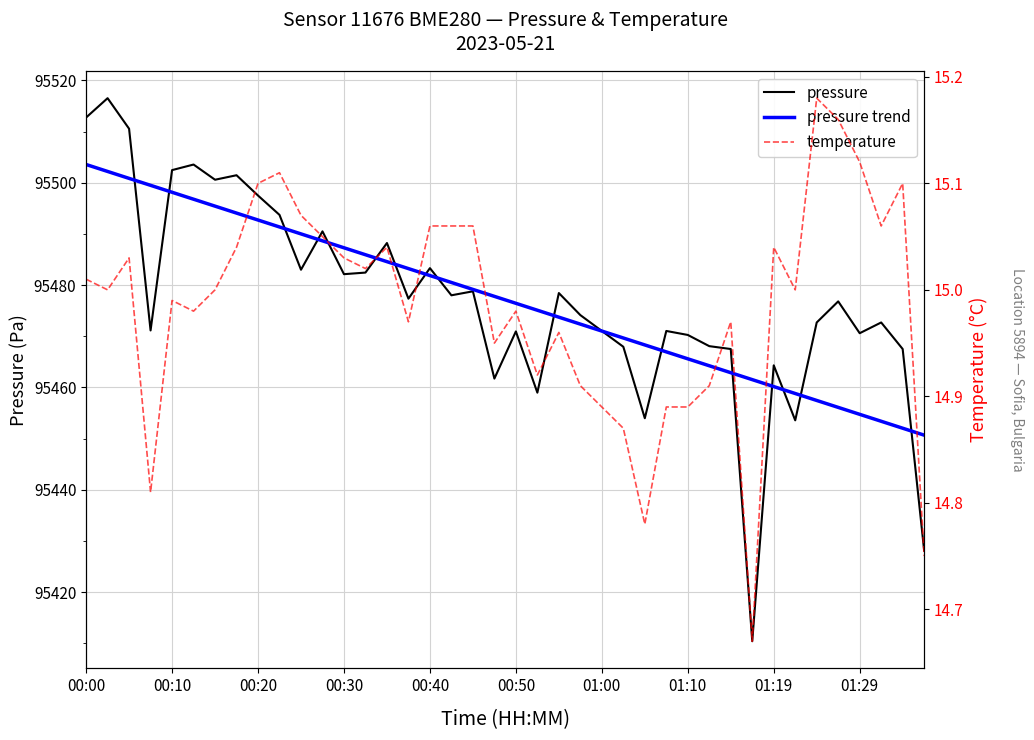

What position from the left is 00:10?

5